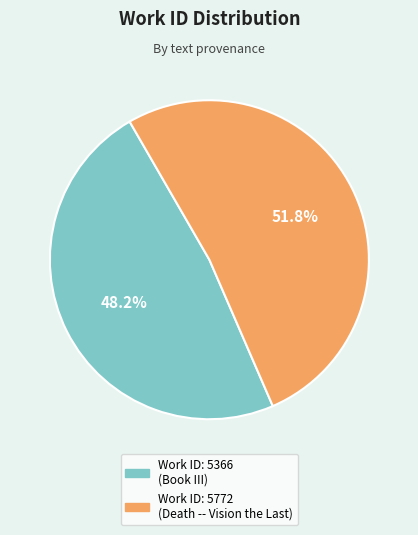

To the nearest percent, what is the difference between the largest and smallest slice percentages?

4%